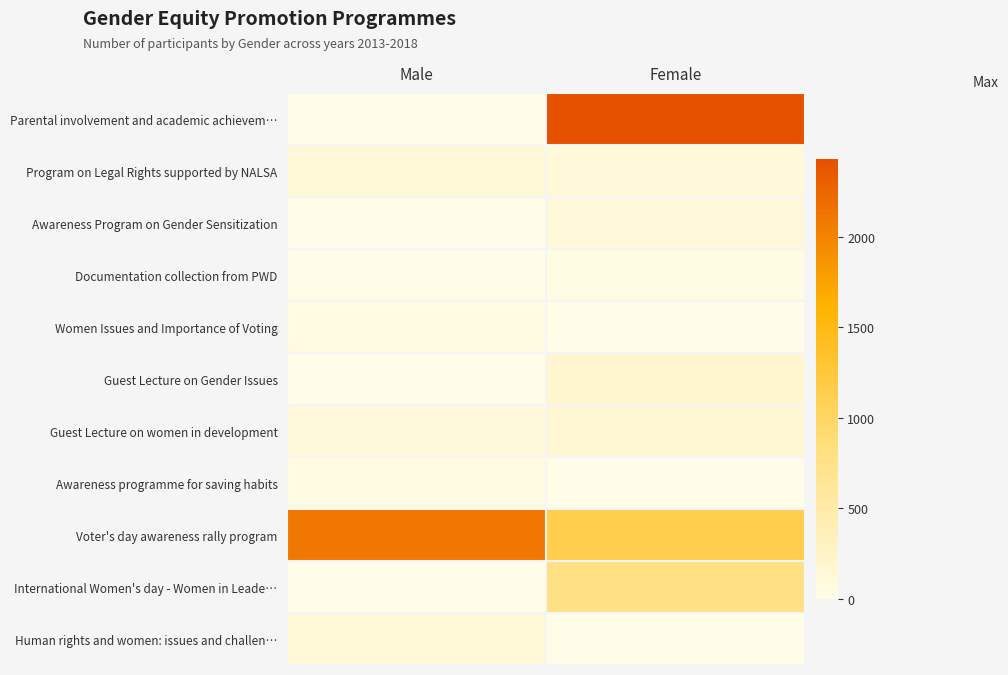

At Female, list the series in order from largest to smallest.

Parental involvement and academic achievem…, Voter's day awareness rally program, International Women's day - Women in Leade…, Guest Lecture on Gender Issues, Guest Lecture on women in development, Awareness Program on Gender Sensitization, Program on Legal Rights supported by NALSA, Documentation collection from PWD, Women Issues and Importance of Voting, Awareness programme for saving habits, Human rights and women: issues and challen…